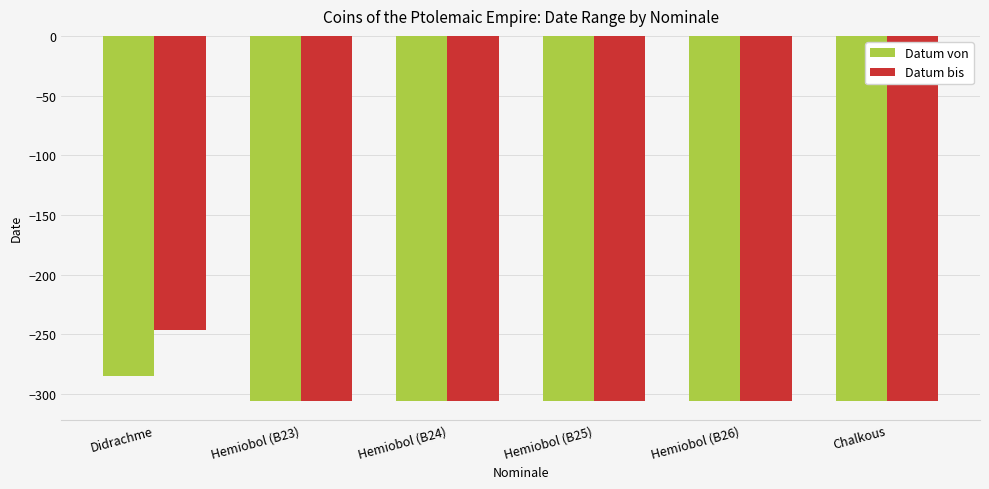

What is the average value of the Datum von series?

-302